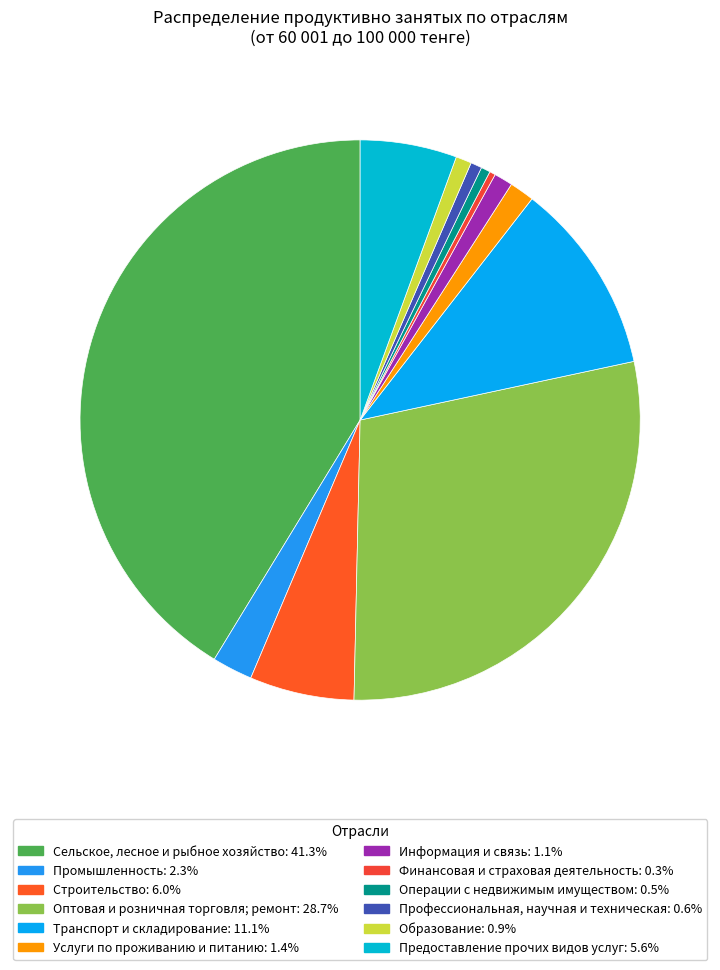

How many slices are in this pie chart?

12